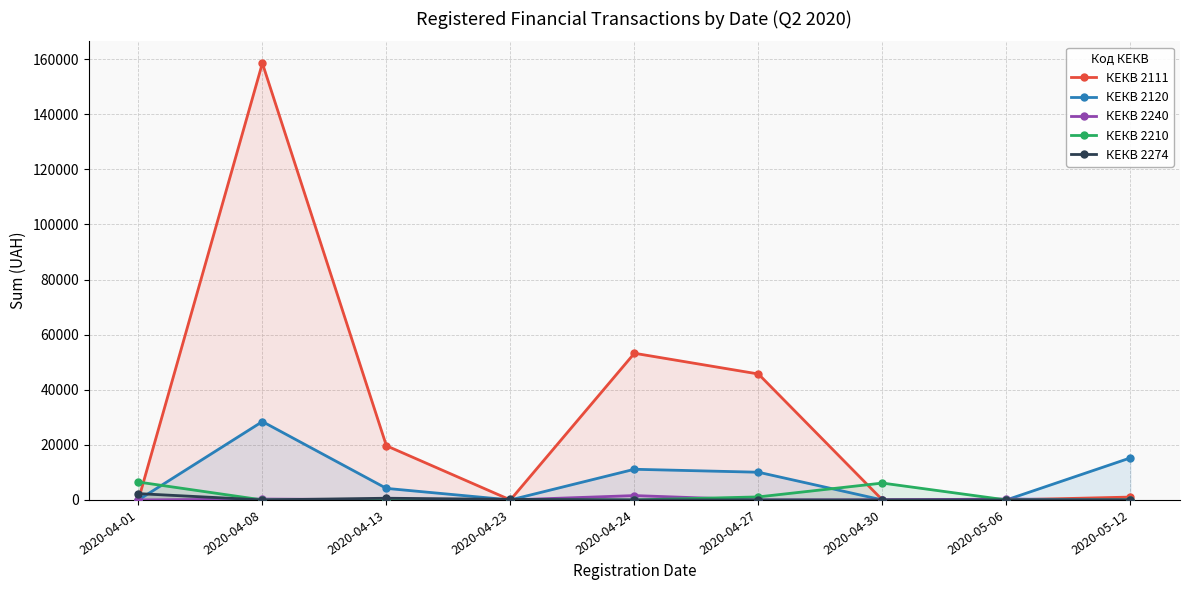

List the series in order of their peak value, highest first.

КЕКВ 2111, КЕКВ 2120, КЕКВ 2210, КЕКВ 2274, КЕКВ 2240